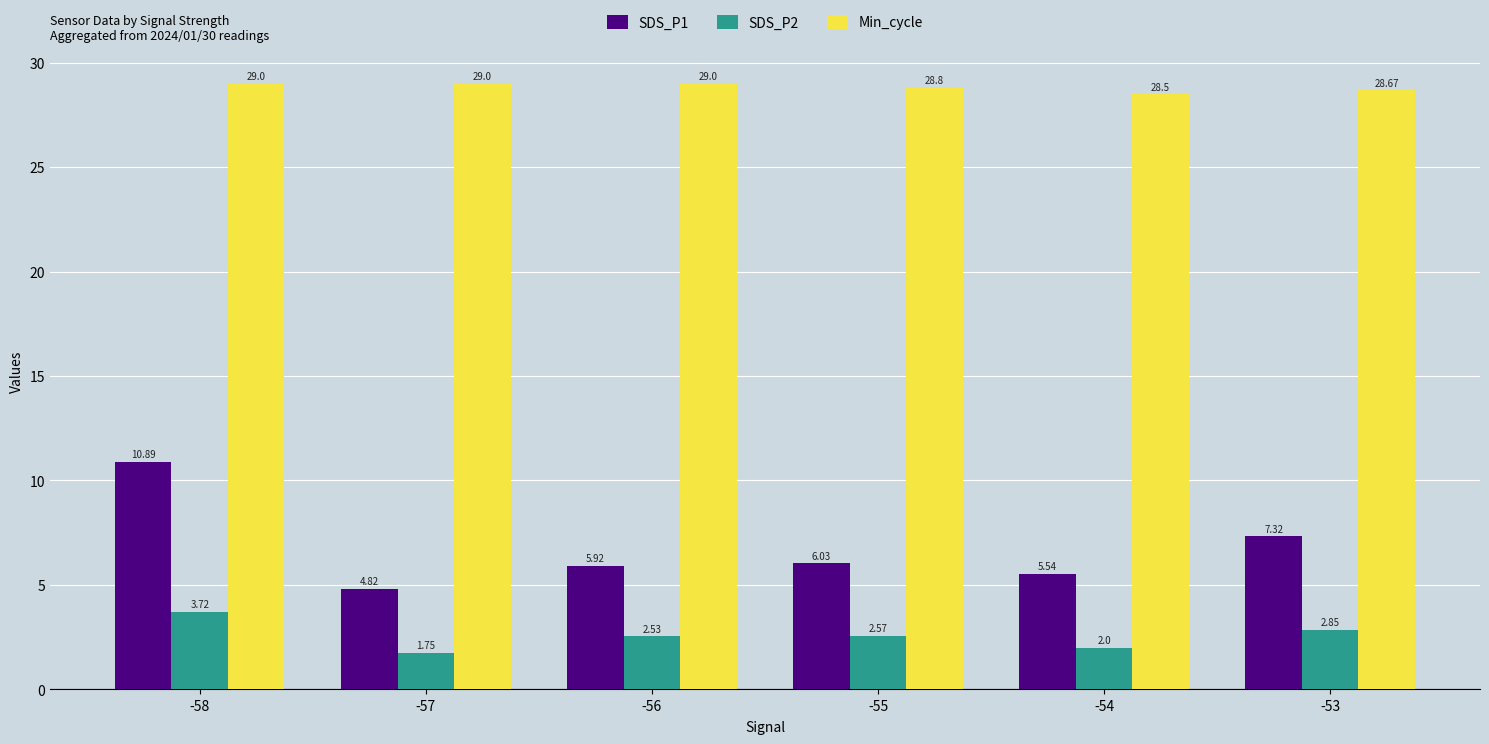

At how many categories does at least one series exceed 26?

6